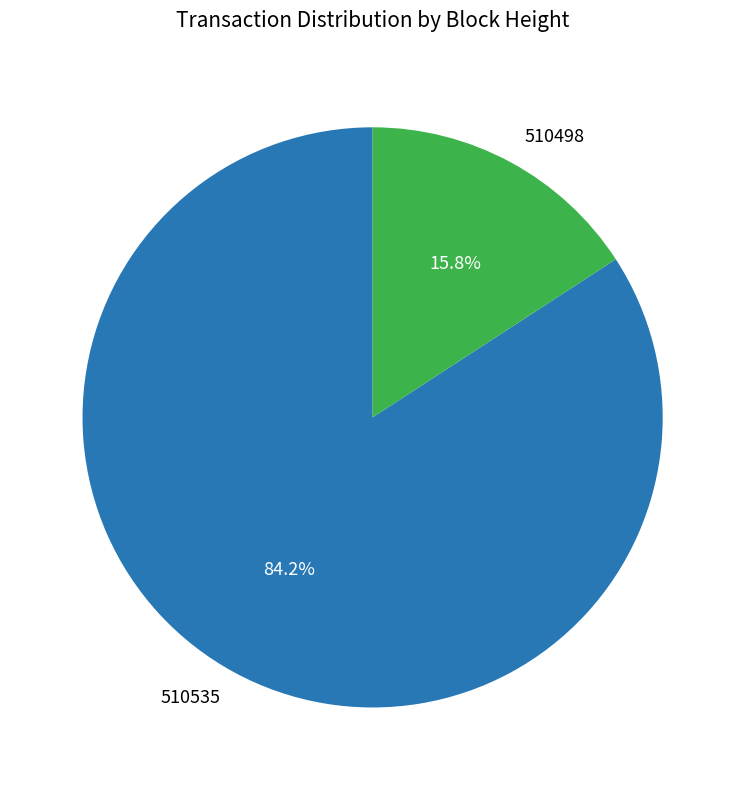

Which slice represents more than half of the pie?

510535